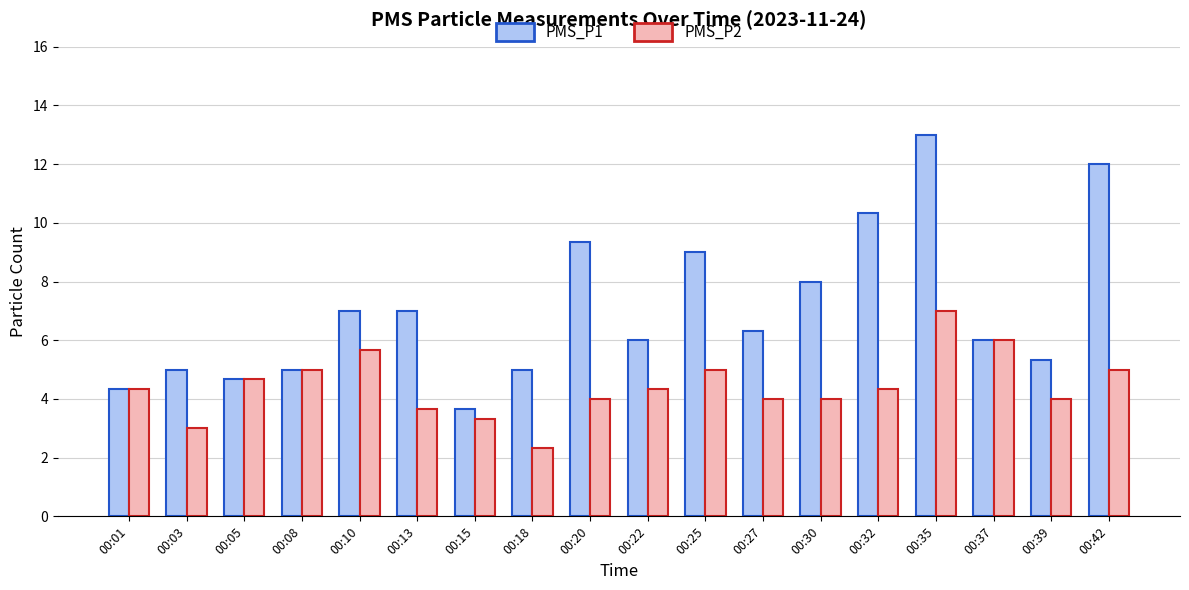

Which series changed the most between 00:13 and 00:32?

PMS_P1